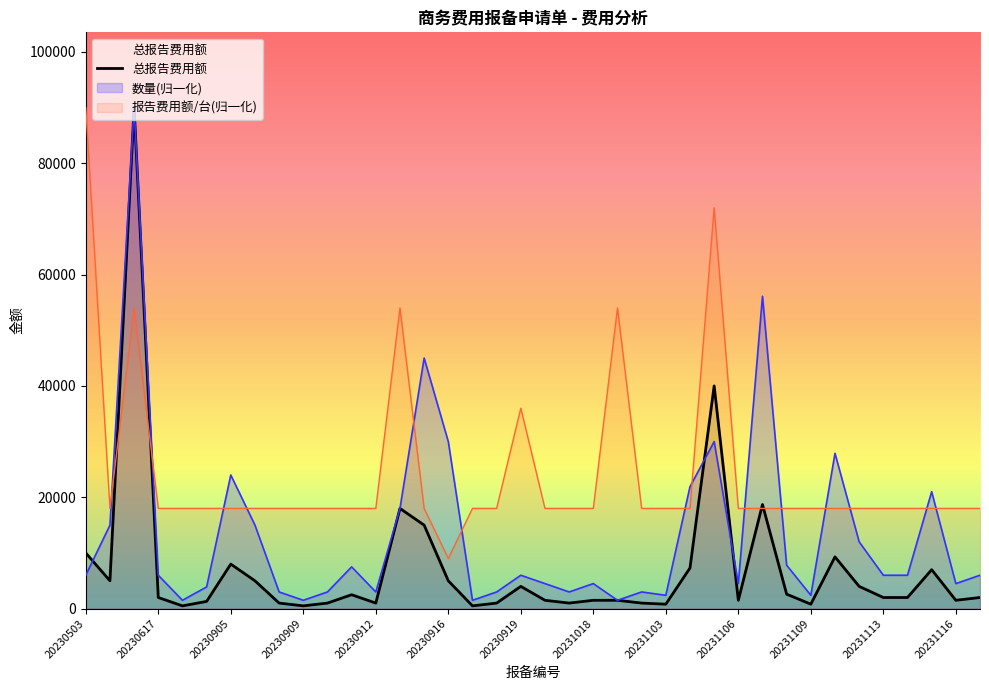

Which series has the largest range (max minus min)?

总报告费用额